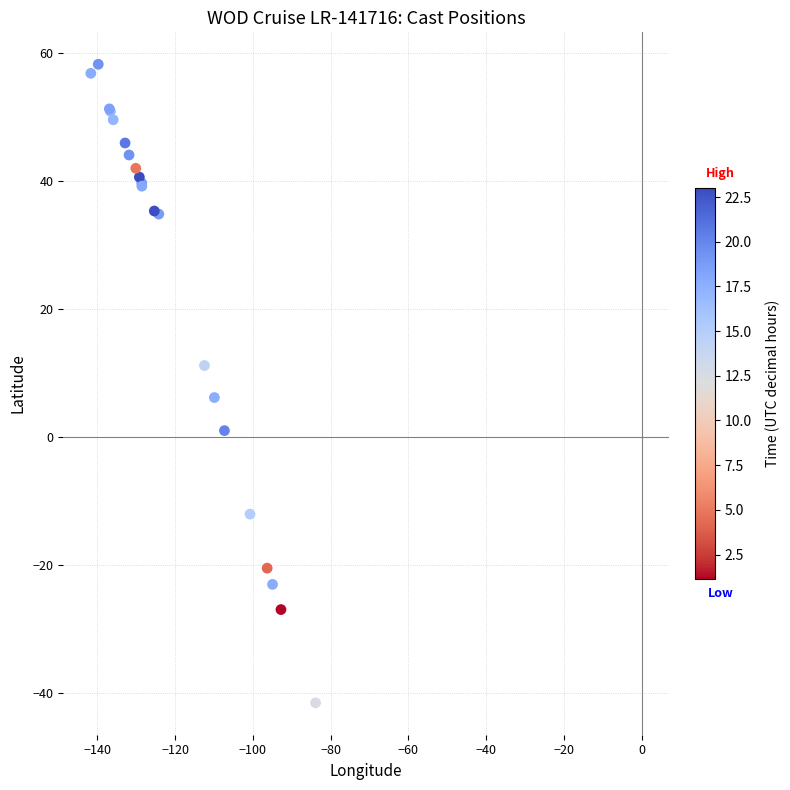

What Y value in the scatter plot is closest to 8?

6.2